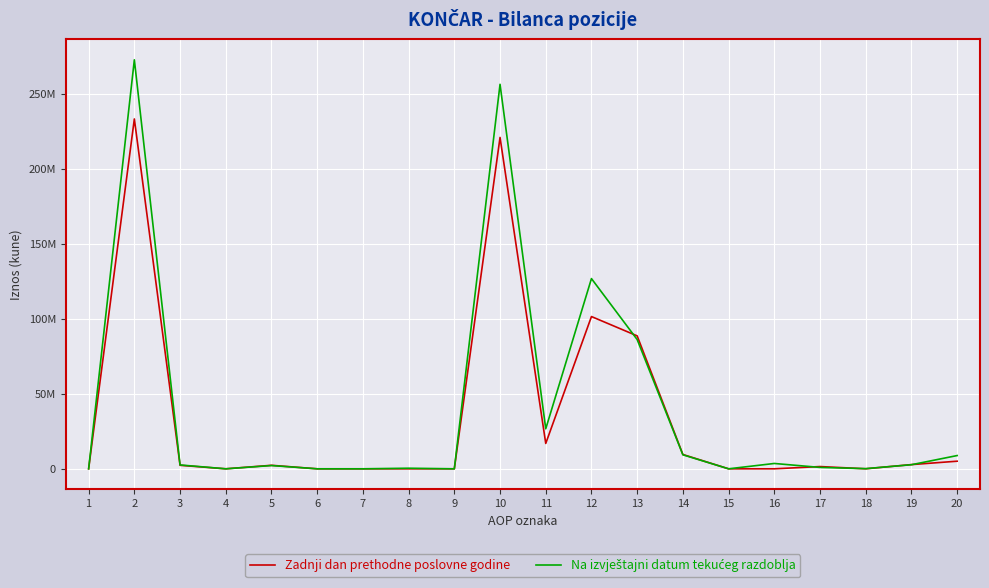

Does the chart display data point markers on the line(s)?

No